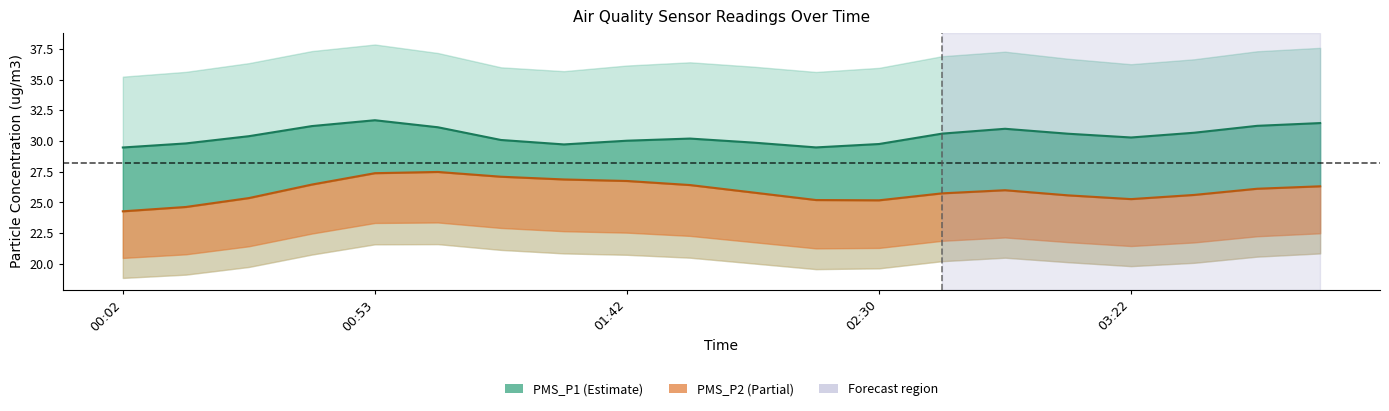

Rank the series at 00:15 from highest to lowest value.

PMS_P1_upper, PMS_P1, PMS_P2, PMS_P2_lower